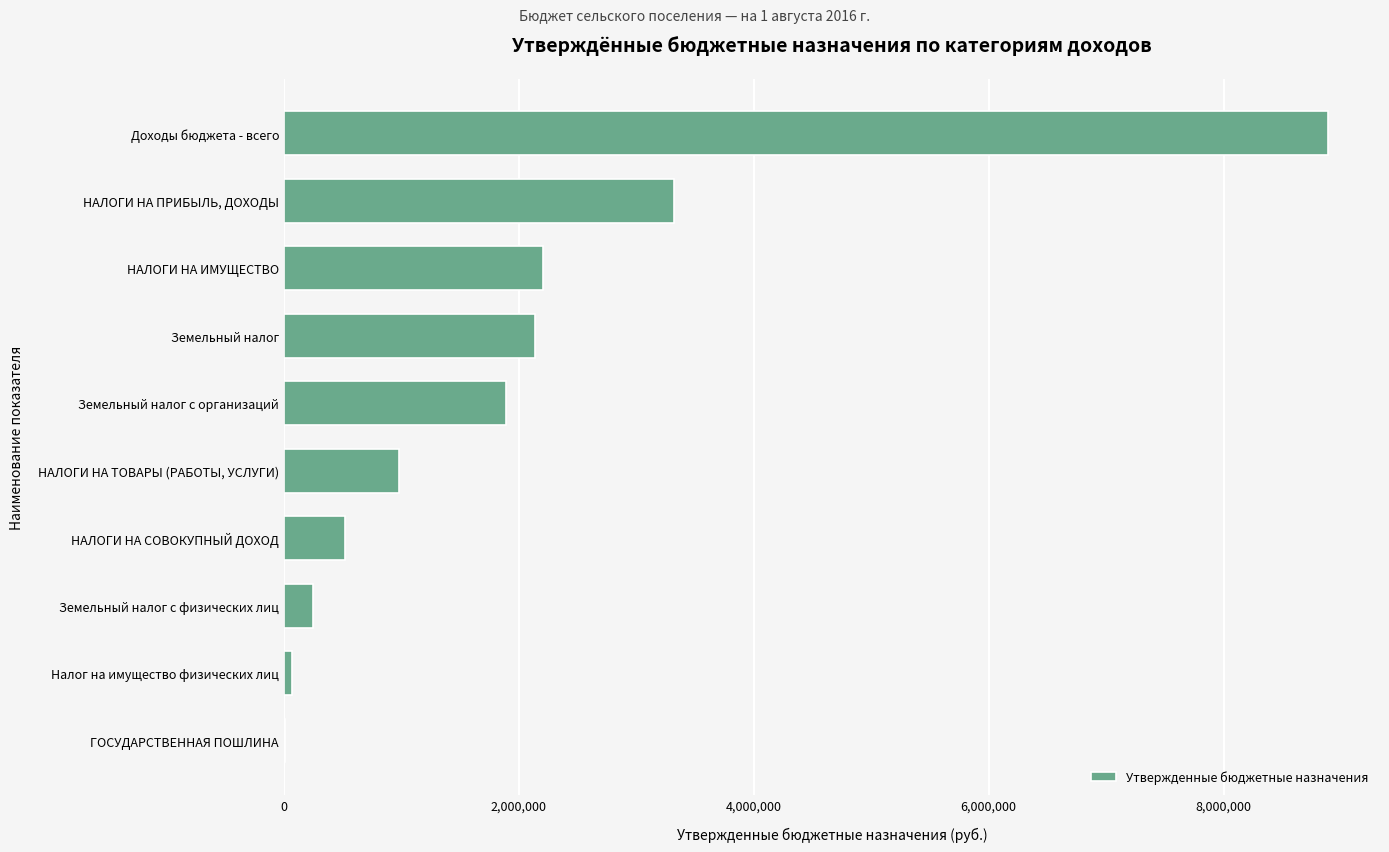

Which has a higher value, Земельный налог с физических лиц or НАЛОГИ НА ТОВАРЫ (РАБОТЫ, УСЛУГИ)?

НАЛОГИ НА ТОВАРЫ (РАБОТЫ, УСЛУГИ)